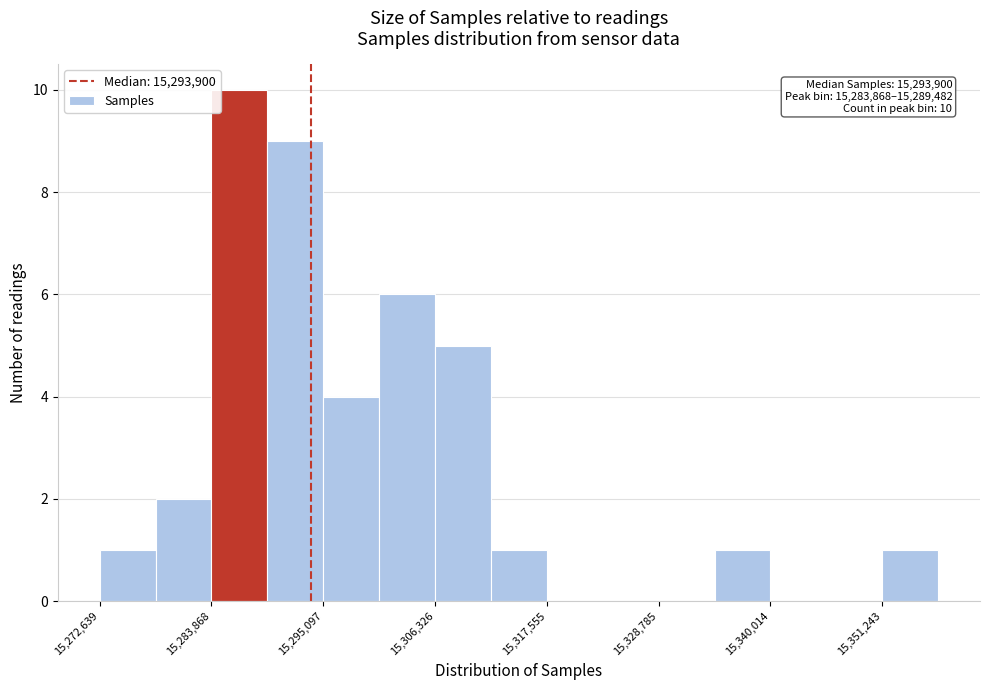

Read against the x-axis, roughly where is the centre of the tallest bar?

15286000